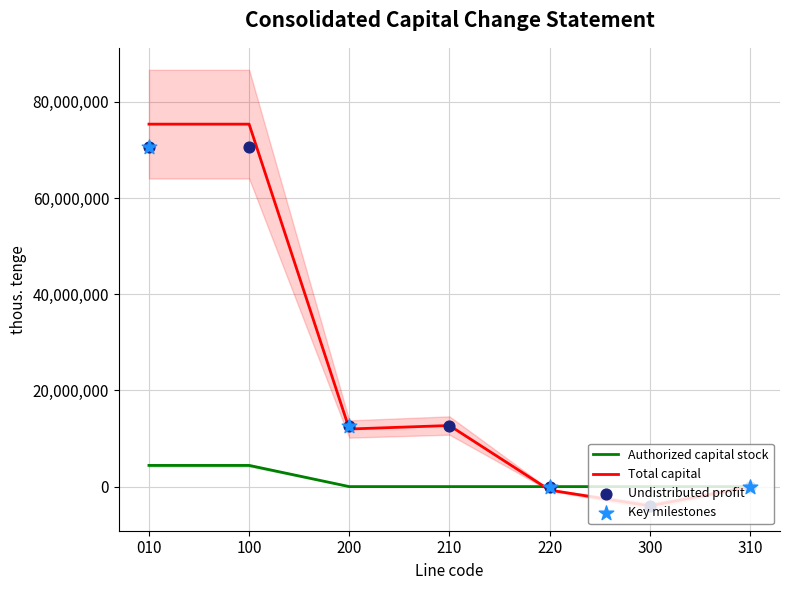

Which series reaches the maximum Y coordinate?

Total capital